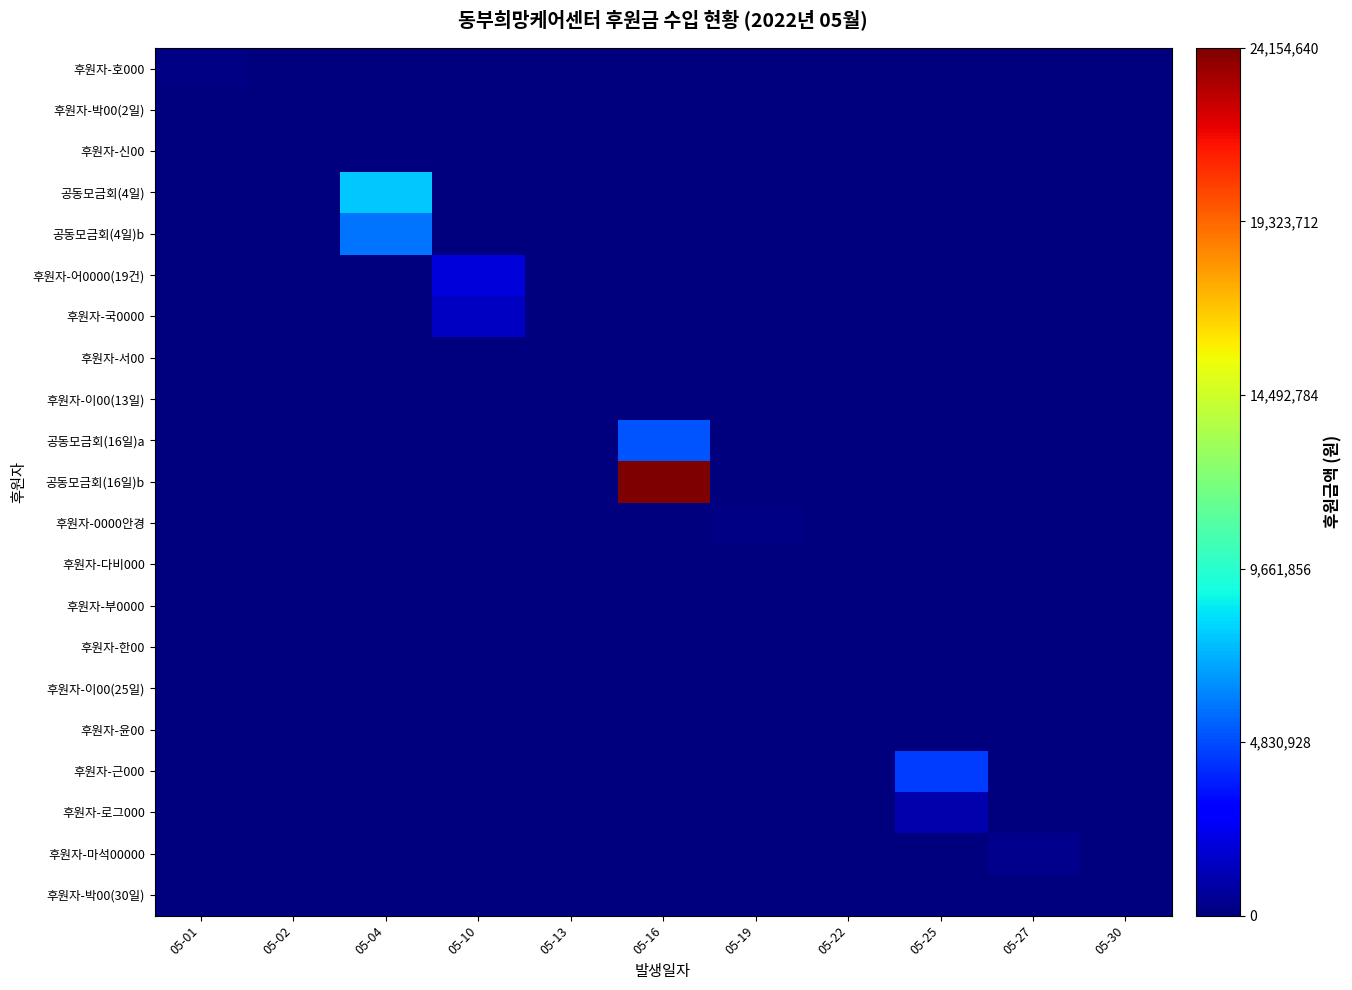

What is the difference between the highest and lowest values at 05-19?

120250